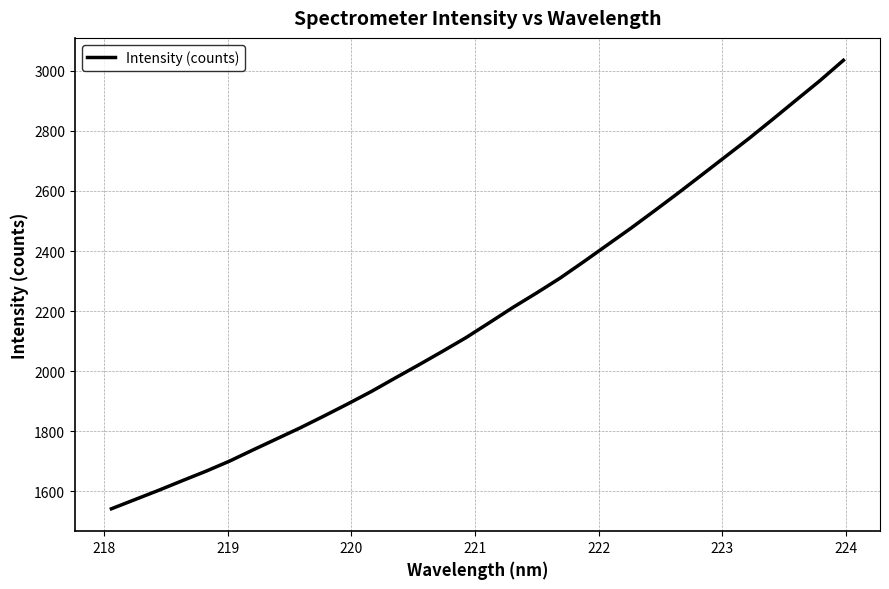

What is the difference between the maximum and minimum values?

1493.2